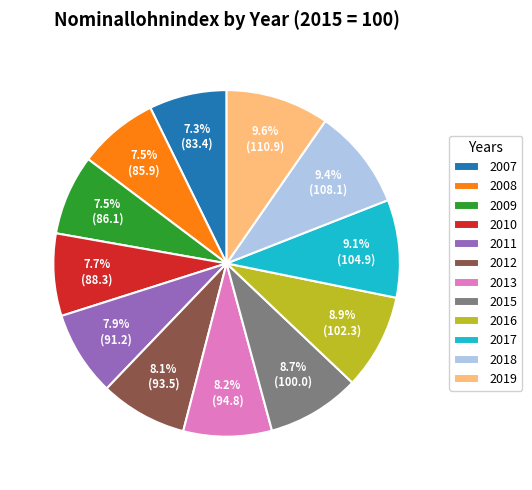

How many slices are in this pie chart?

12